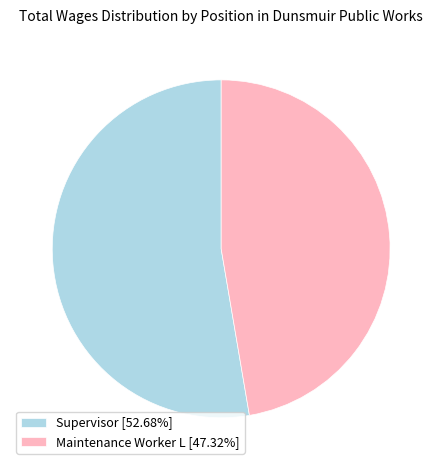

Is the sum of Maintenance Worker L and Supervisor greater than half?

Yes